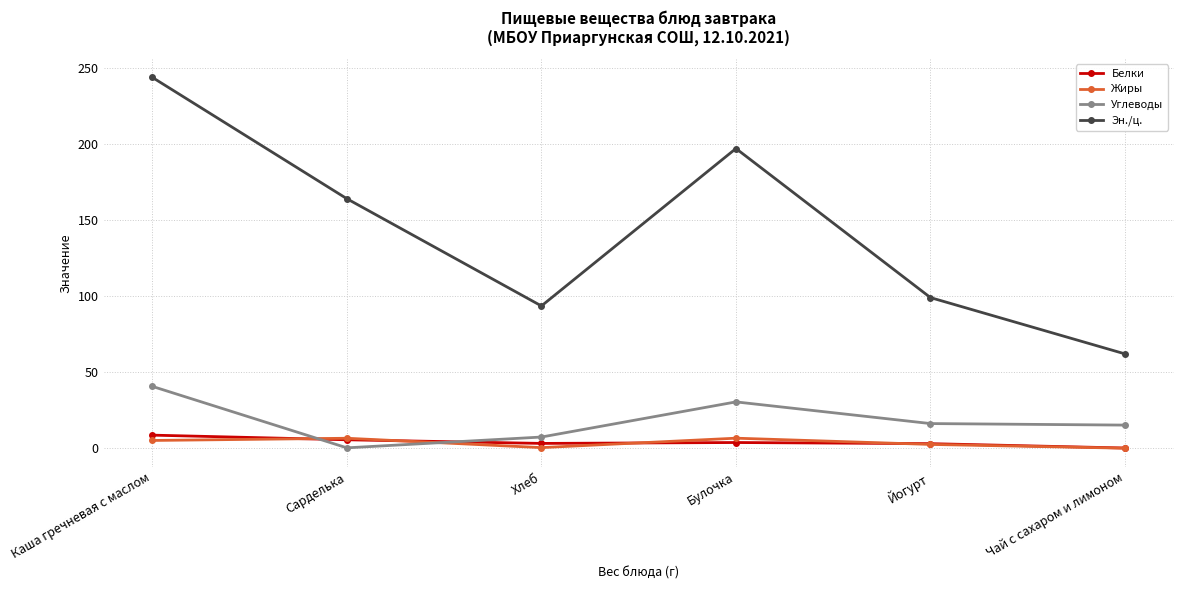

True or false: Углеводы and Эн./ц. intersect in this chart.

False